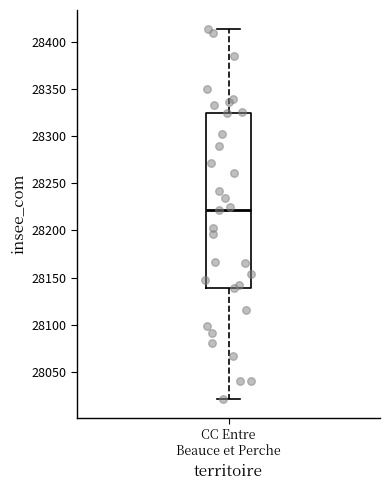

Read this box plot against the y-axis: the position of the median line, the range covered by the box, and the ends of both whiskers. The values are not printed on the chart, so give them approximately, as read against the axis.

median 28220, box 28140 to 28325, whiskers 28020 to 28415